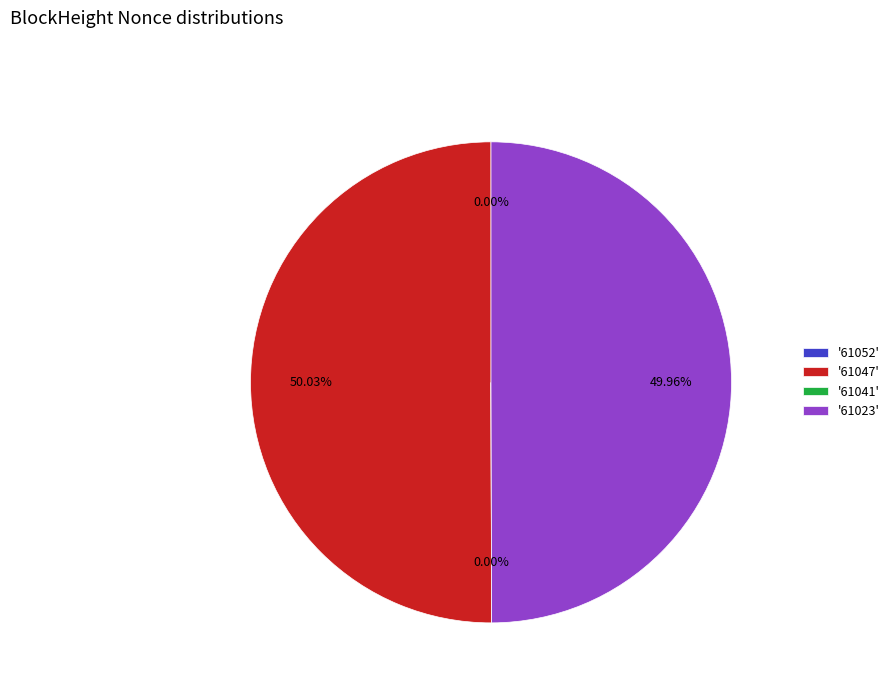

How many segments does this pie chart have?

4